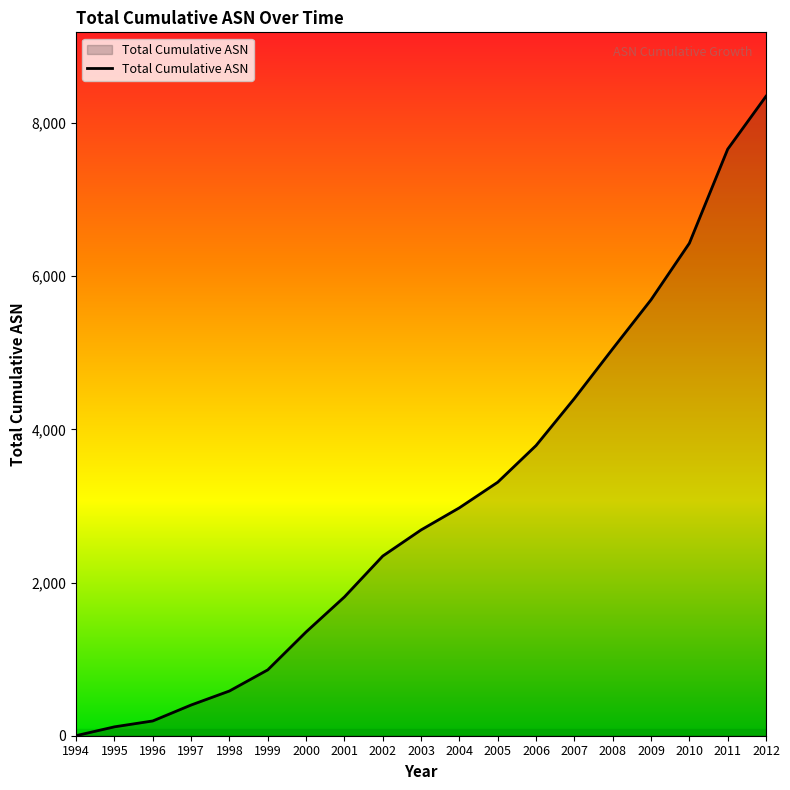

Approximately how many times larger is the value at 2003 compared to 2007?

0.6